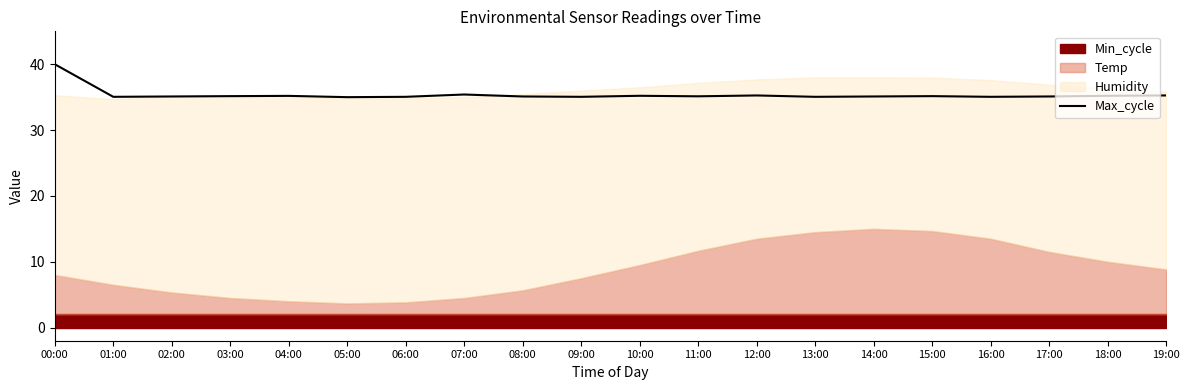

Which category has the highest value across all series?

00:00